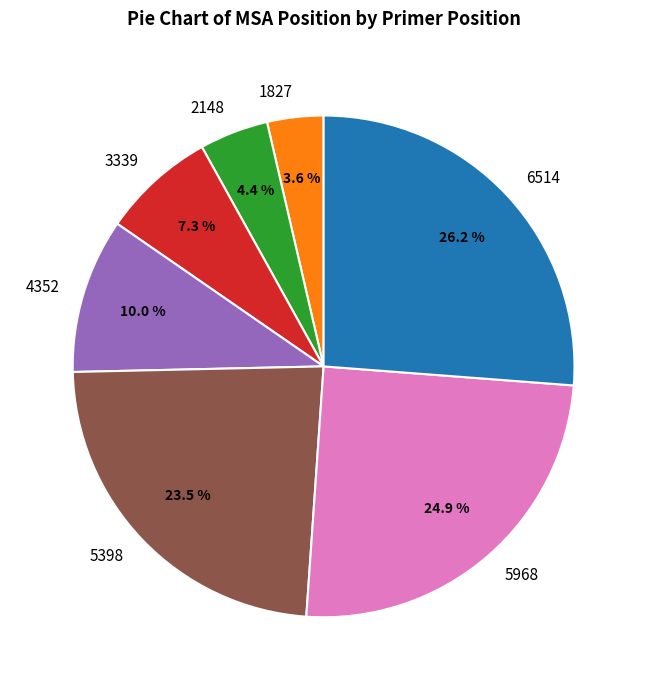

Between 5398 and 6514, which is larger?

6514